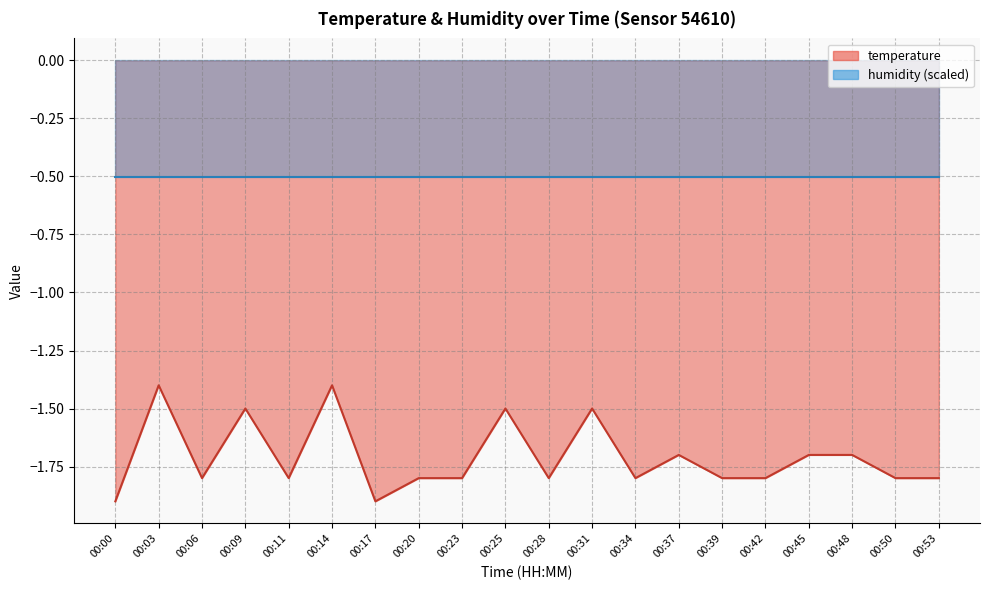

The value at 00:50 is -1.8. True or false?

True